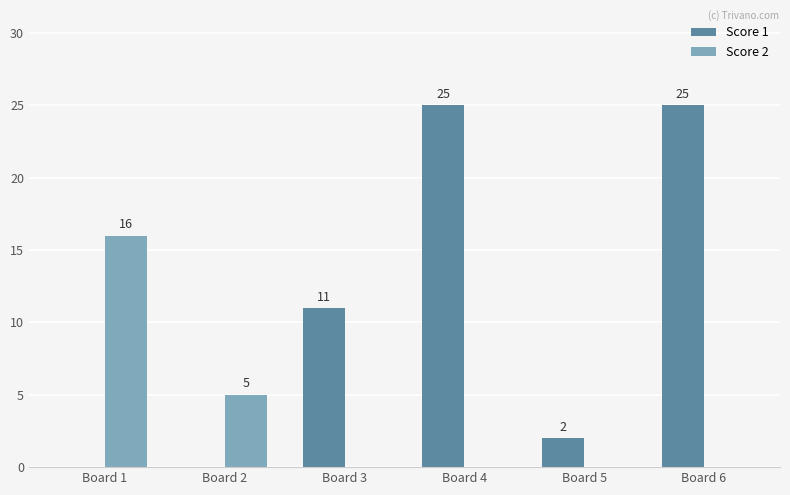

Which category has the highest value in the Score 2 series?

Board 1